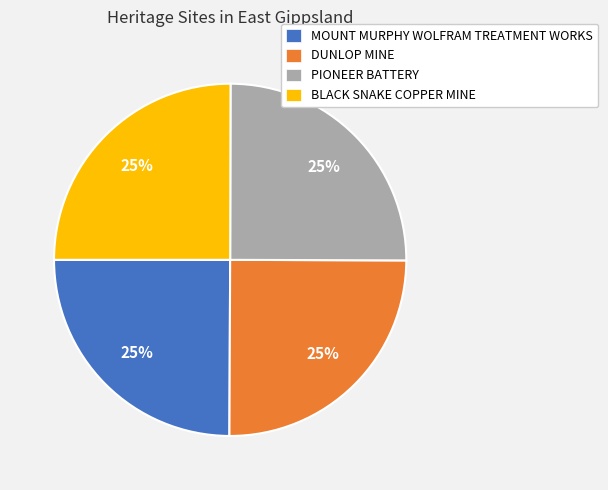

How many segments does this pie chart have?

4